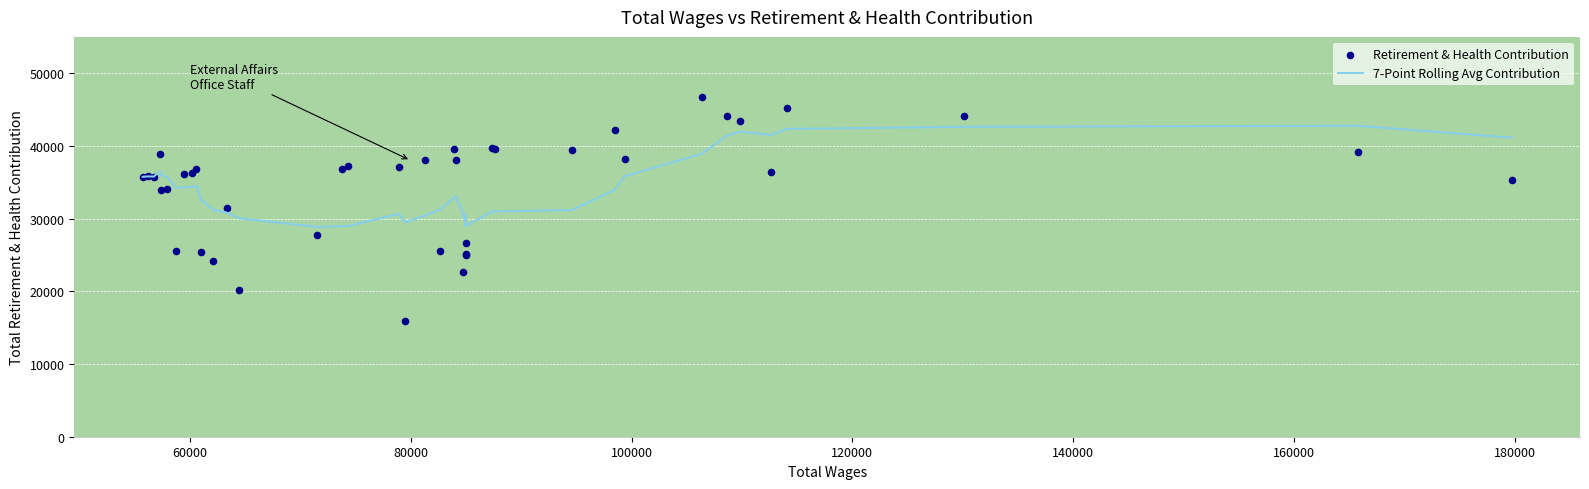

Which series reaches the minimum Y coordinate?

Retirement & Health Contribution